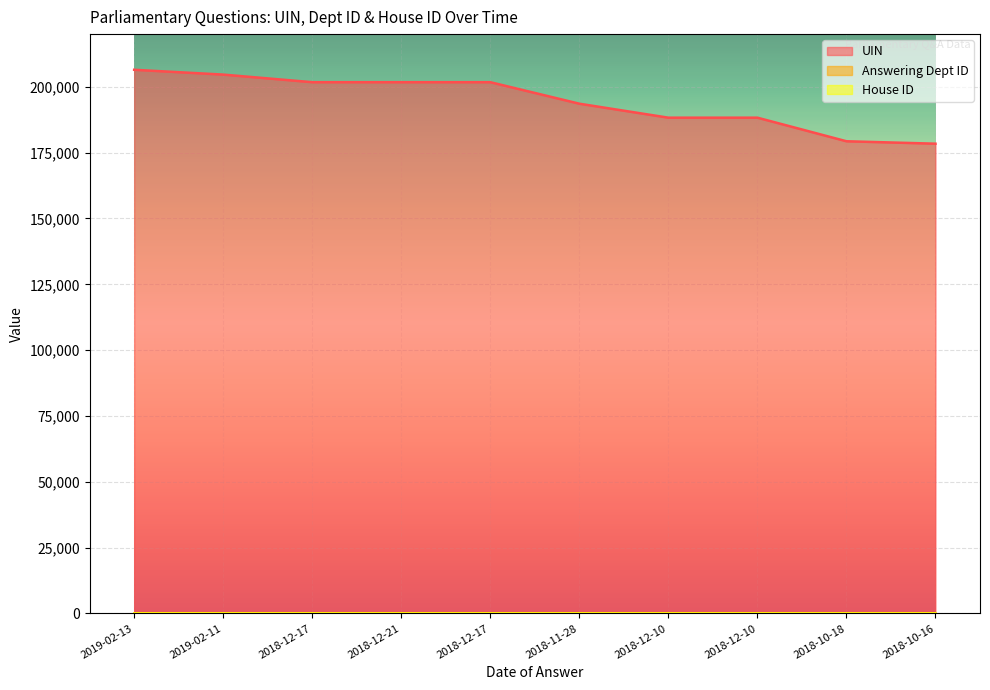

At which category does UIN reach its first local peak?

2018-12-17